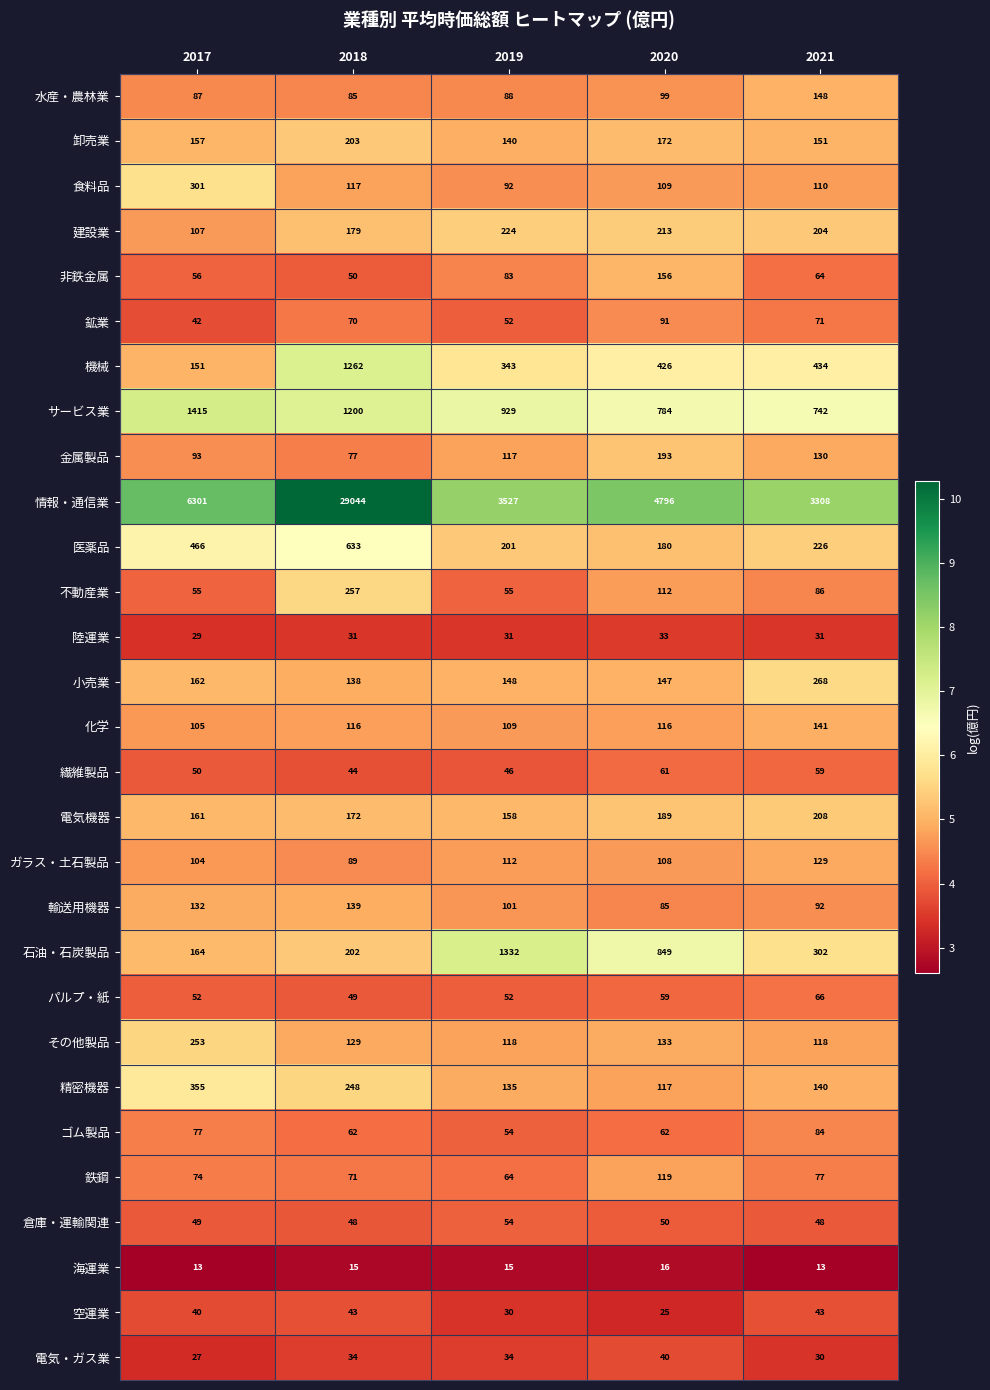

List the labels in order of 精密機器 value, smallest first.

2020, 2019, 2021, 2018, 2017